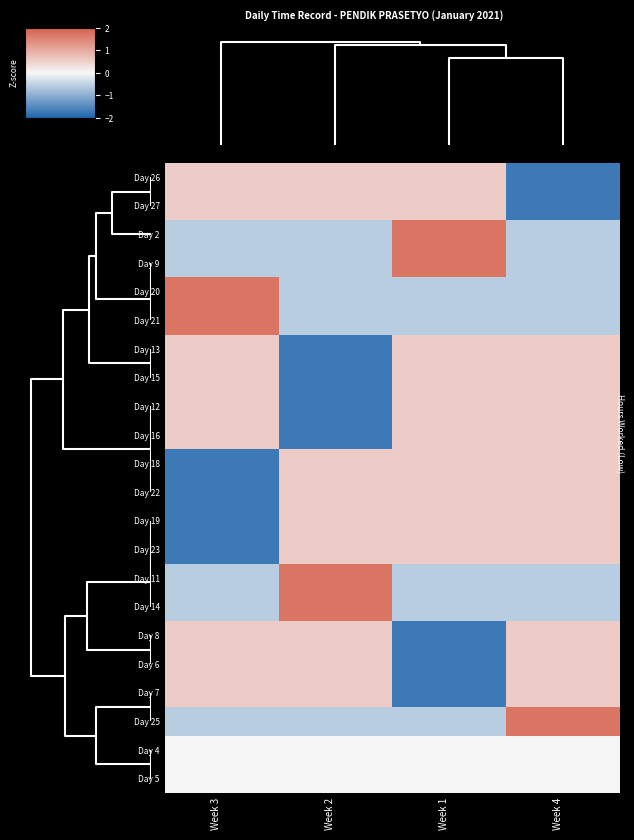

At how many categories does at least one series exceed 0?

4